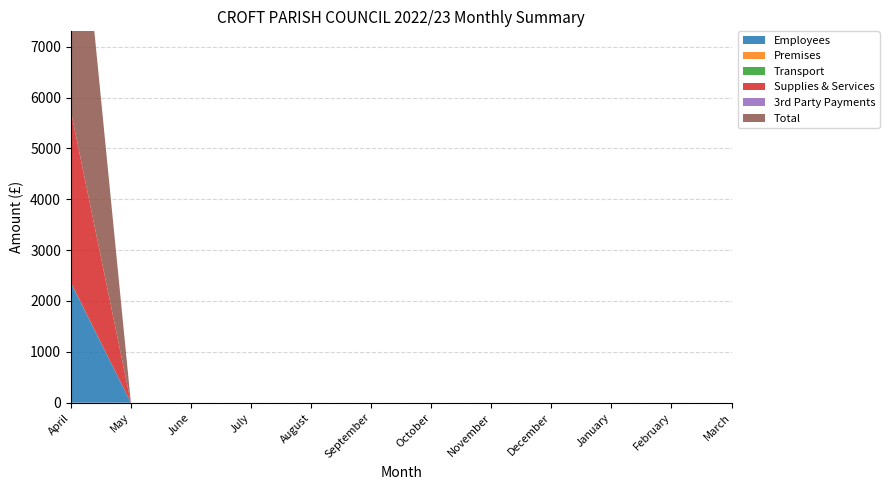

Reading left to right, list all the values displayed in this chart.

Employees: 2359.2	0.0	0.0	0.0	0.0	0.0	0.0	0.0	0.0	0.0	0.0	0.0
Premises: 0.0	0.0	0.0	0.0	0.0	0.0	0.0	0.0	0.0	0.0	0.0	0.0
Transport: 7.8	0.0	0.0	0.0	0.0	0.0	0.0	0.0	0.0	0.0	0.0	0.0
Supplies & Services: 3368.5	0.0	0.0	0.0	0.0	0.0	0.0	0.0	0.0	0.0	0.0	0.0
3rd Party Payments: 0.0	0.0	0.0	0.0	0.0	0.0	0.0	0.0	0.0	0.0	0.0	0.0
Total: 6262.0	0.0	0.0	0.0	0.0	0.0	0.0	0.0	0.0	0.0	0.0	0.0